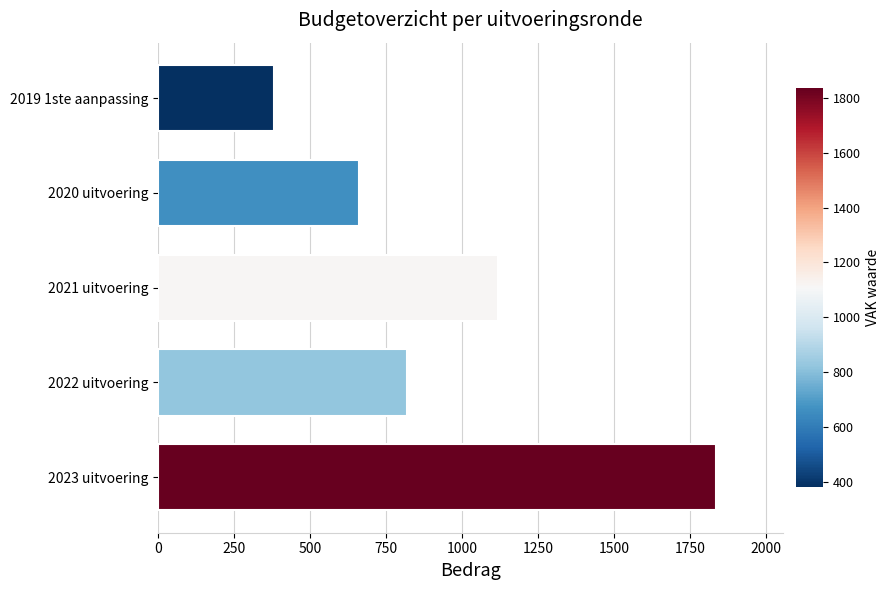

Reading bottom to top, extract all data points from this chart.

1834	820	1116	662	382